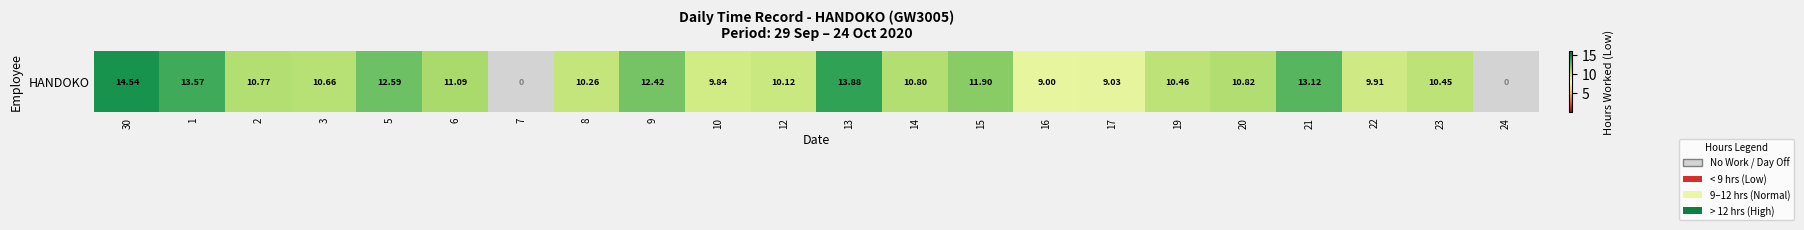

What is the difference between the values at 19 and 15?

1.4